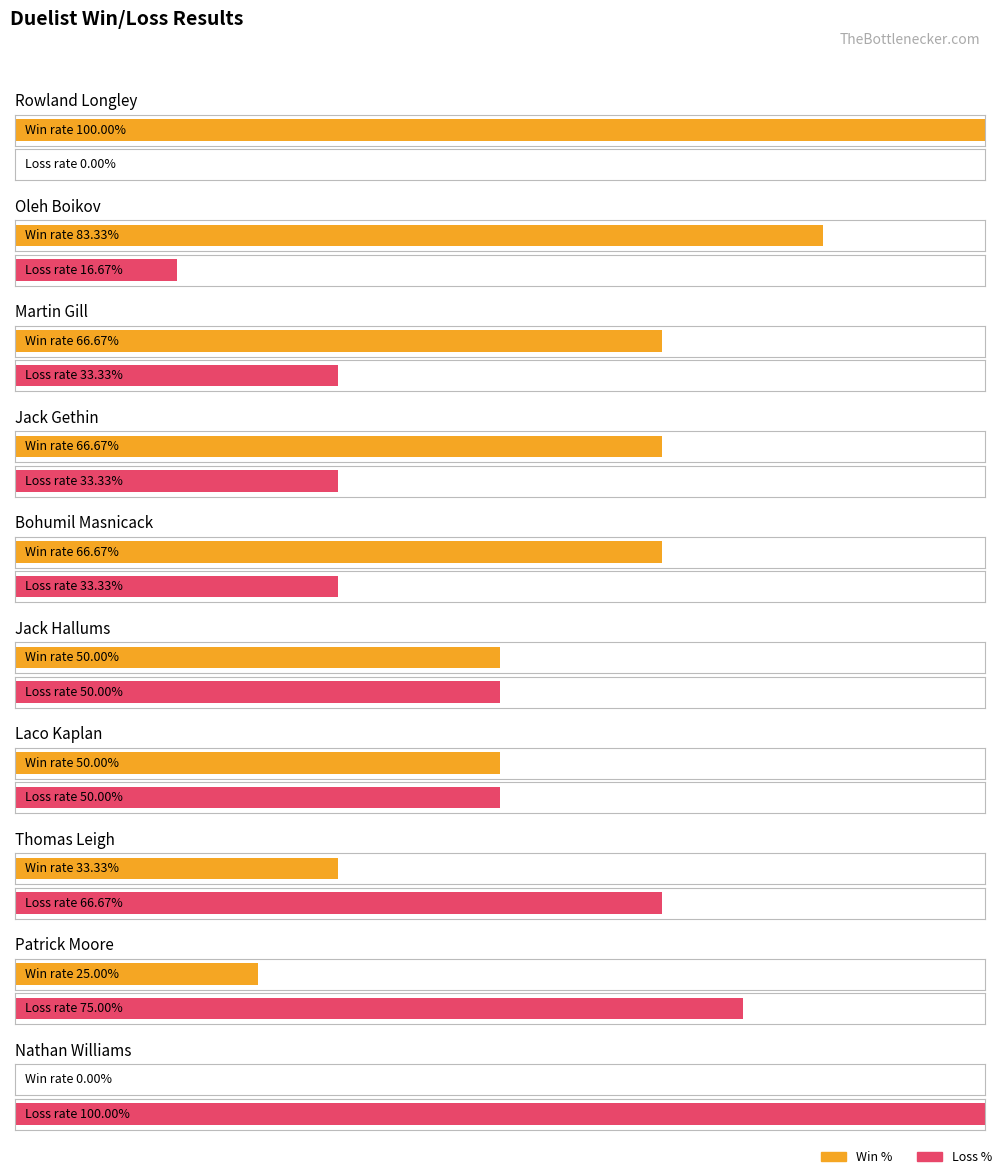

What are all the series names shown in the legend?

Wins, Losses